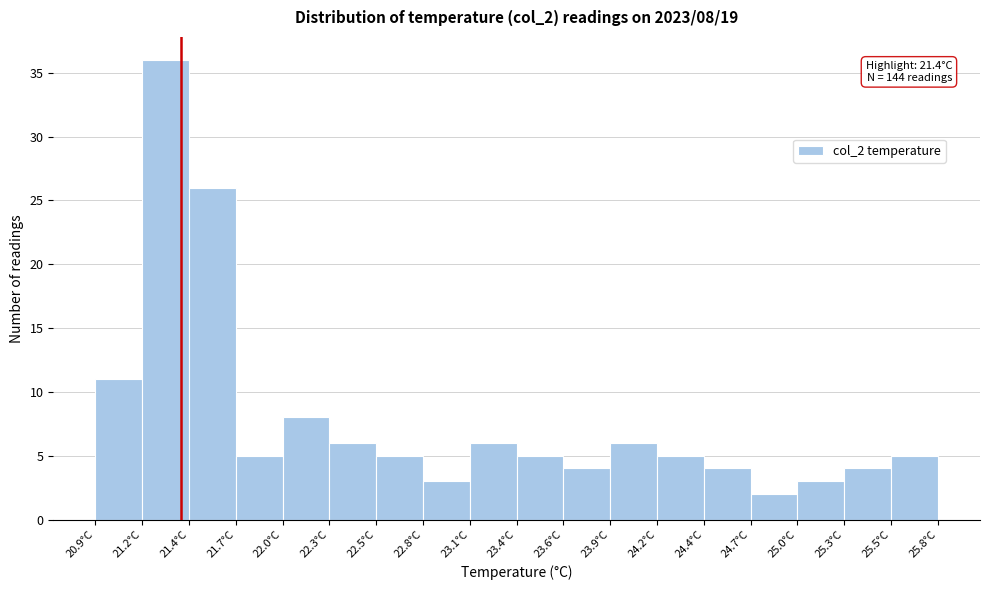

Which range on the x-axis has the tallest bar?

21.15 to 21.45